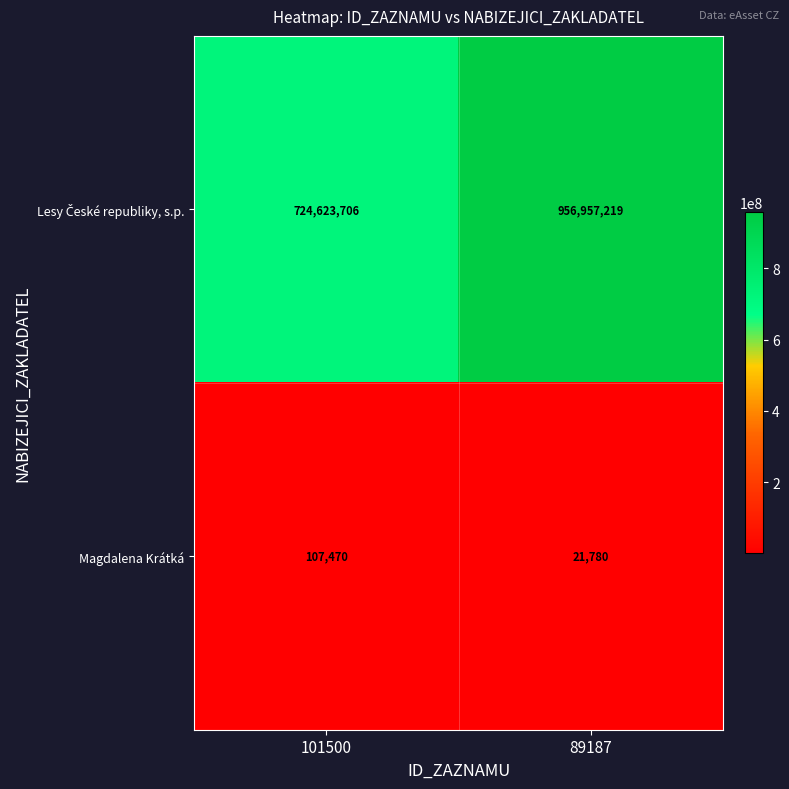

The Magdalena Krátká series shows 75099 at 101500. True or false?

False